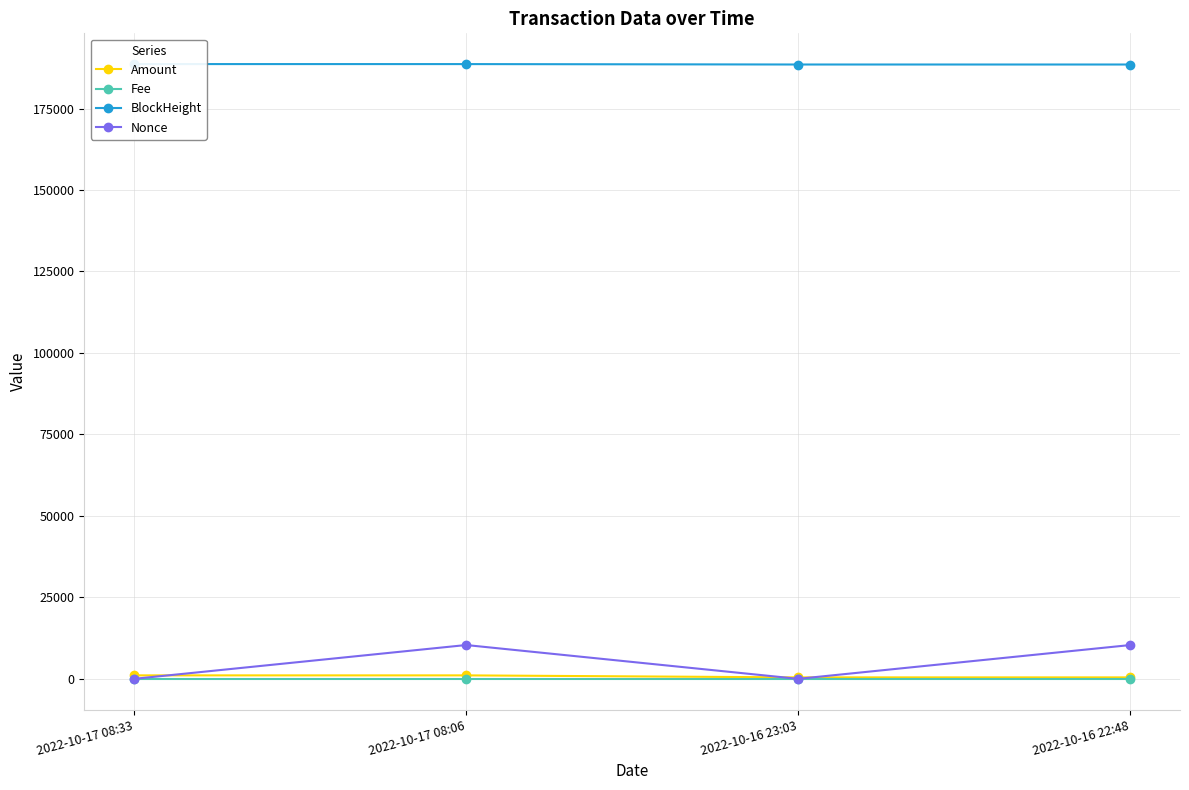

What is the value of the Nonce point at the 4th from the left?

10366.0